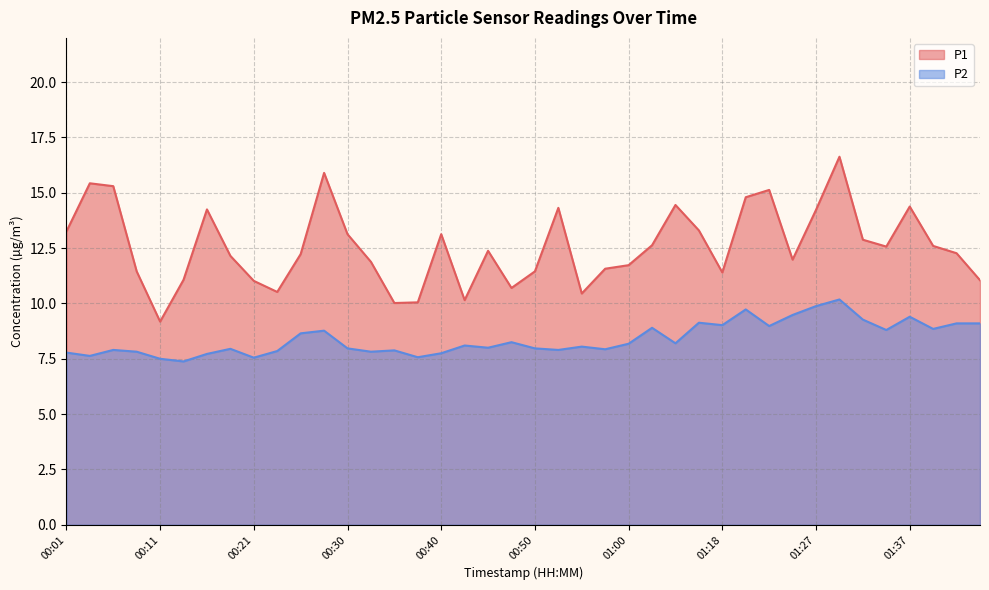

Where is P1 nearest to the value 12?

01:25